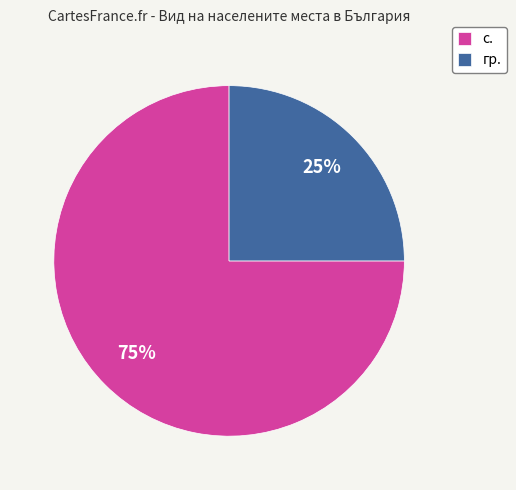

Which has a higher value, гр. or с.?

с.